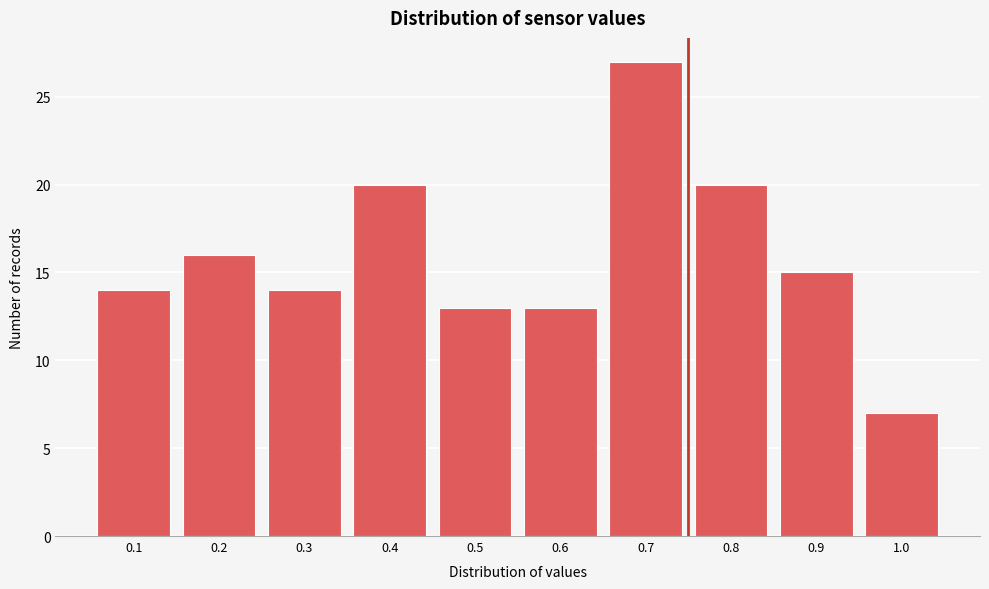

Reading left to right, transcribe this chart: for each bar, give the range it covers on the x-axis and its height. The values are not printed on the chart, so give them approximately, as read against the axis.

0.05 to 0.15: 14
0.15 to 0.25: 16
0.25 to 0.35: 14
0.35 to 0.45: 20
0.45 to 0.55: 13
0.55 to 0.65: 13
0.65 to 0.75: 27
0.75 to 0.85: 20
0.85 to 0.95: 15
0.95 to 1.05: 7